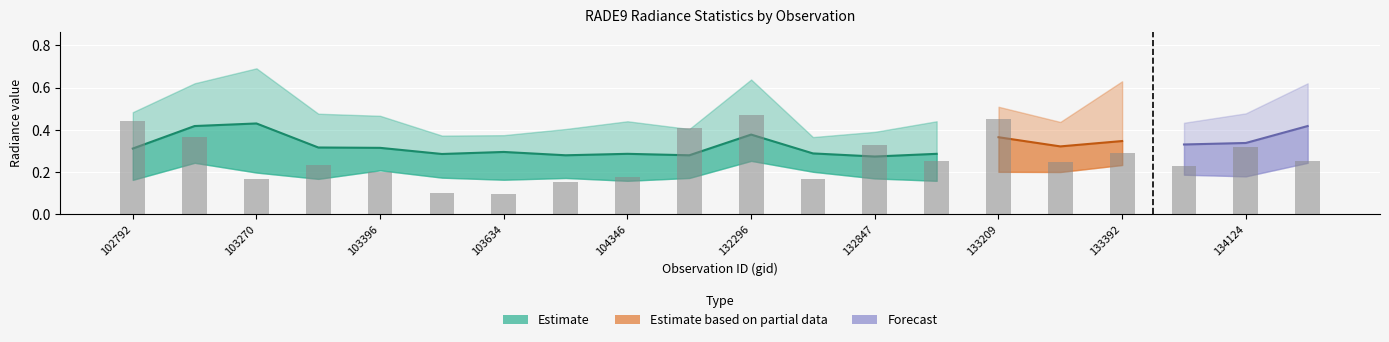

What value does the rade9_bin_3q series have at 103270?

0.7